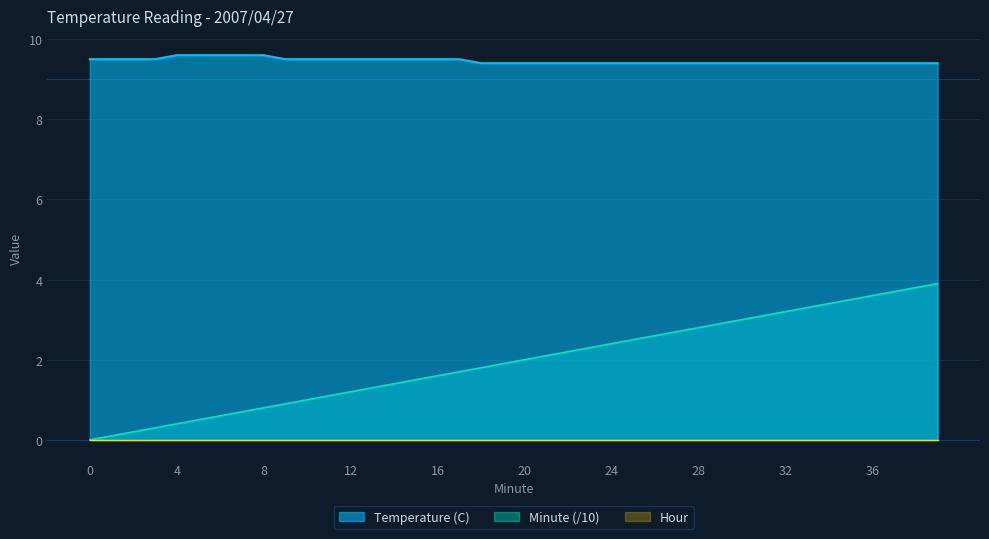

Which category has the highest value across all series?

4